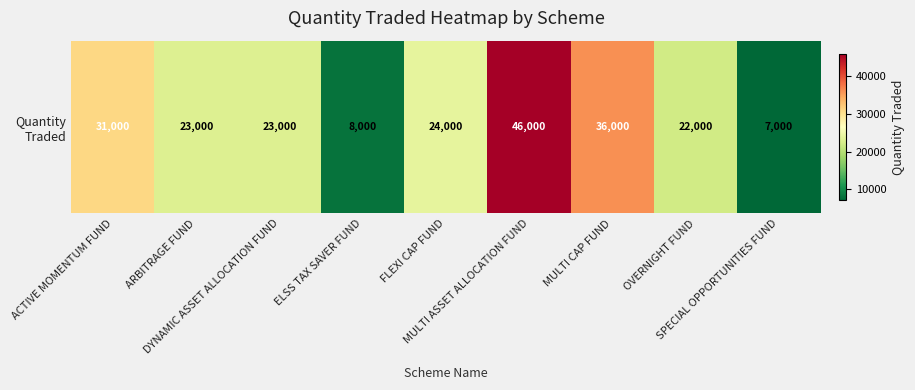

Reading left to right, transcribe all the data shown in this chart.

ACTIVE MOMENTUM FUND=31000	ARBITRAGE FUND=23000	DYNAMIC ASSET ALLOCATION FUND=23000	ELSS TAX SAVER FUND=8000	FLEXI CAP FUND=24000	MULTI ASSET ALLOCATION FUND=46000	MULTI CAP FUND=36000	OVERNIGHT FUND=22000	SPECIAL OPPORTUNITIES FUND=7000